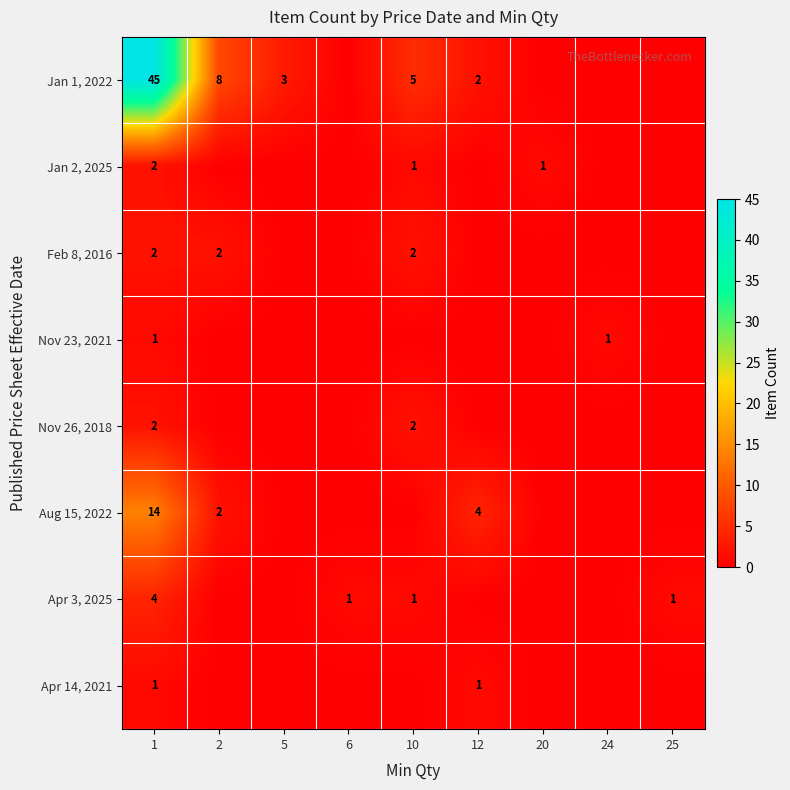

The value of Jan 2, 2025 at 1 is 4. True or false?

False